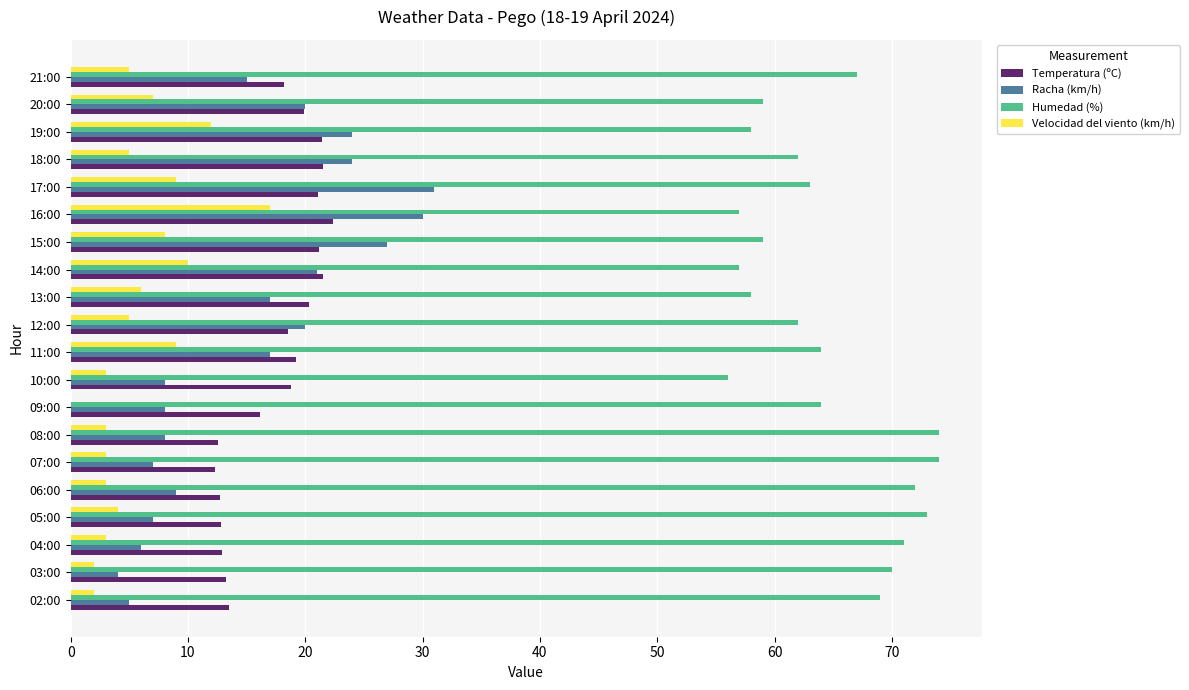

What are all the series names shown in the legend?

Temperatura (ºC), Racha (km/h), Humedad (%), Velocidad del viento (km/h)